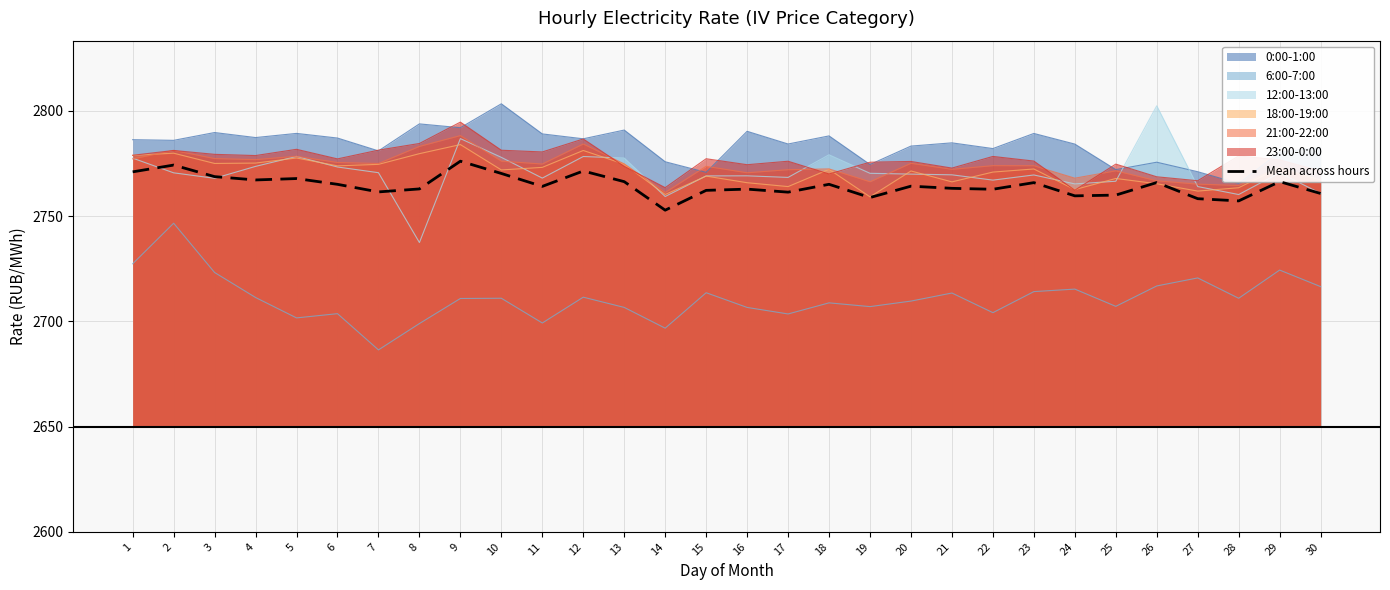

Between 3 and 25, which is larger?

3